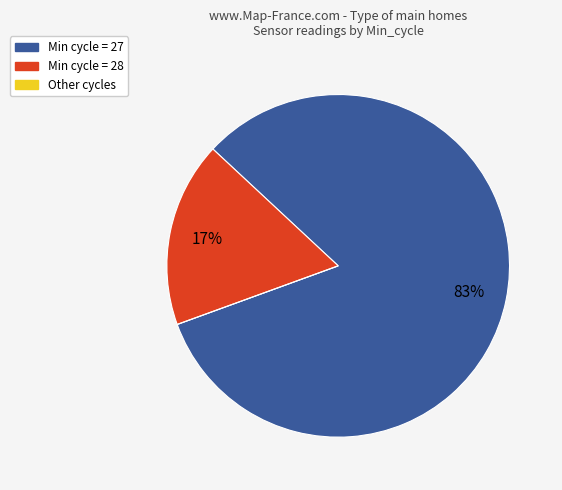

To the nearest percent, what is the difference between the largest and smallest slice percentages?

83%